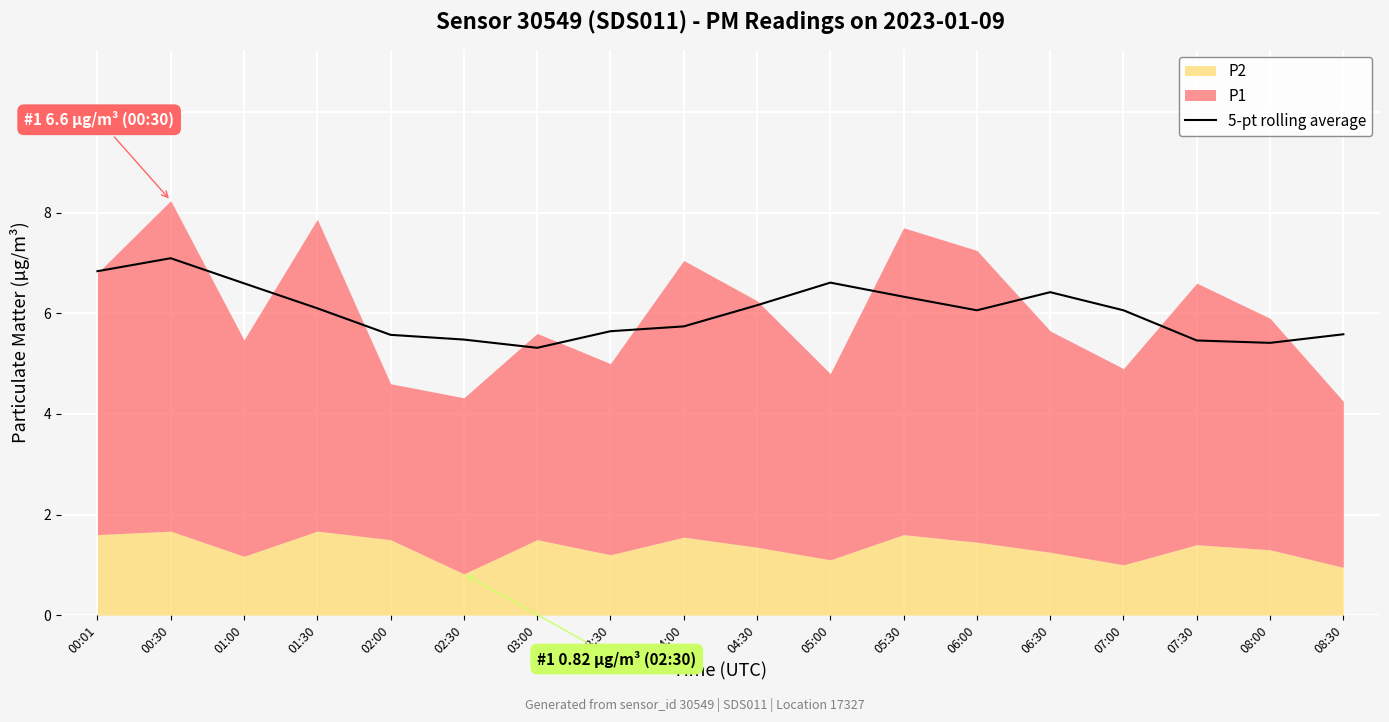

What is the label of the 11th point from the left?

05:00